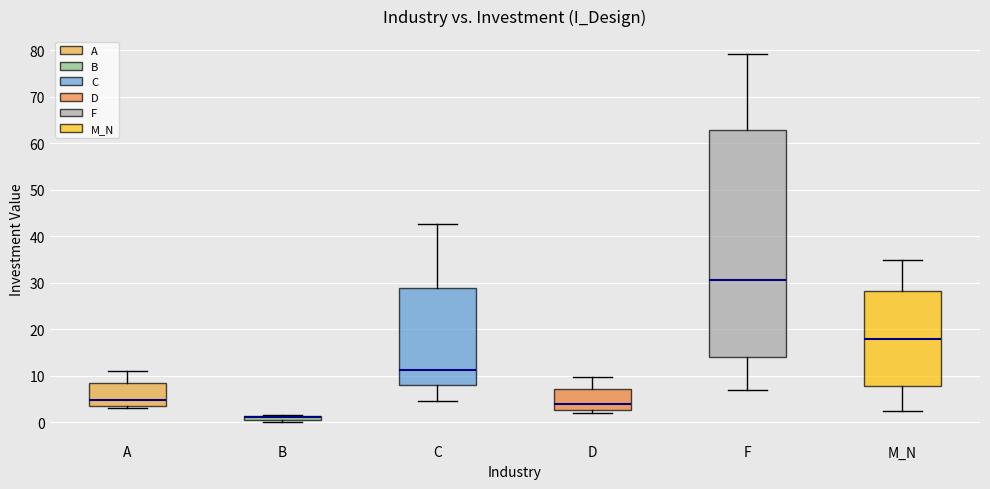

Where is the lower edge of the box for B on the y-axis? The values are not printed on the chart, so give them approximately, as read against the axis.

0